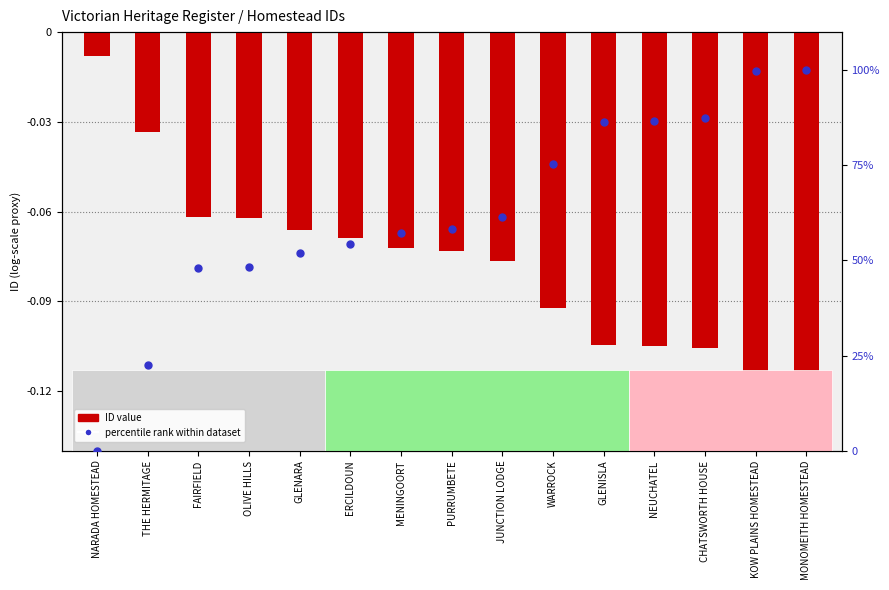

Which series has the widest spread of Y values?

percentile rank within dataset